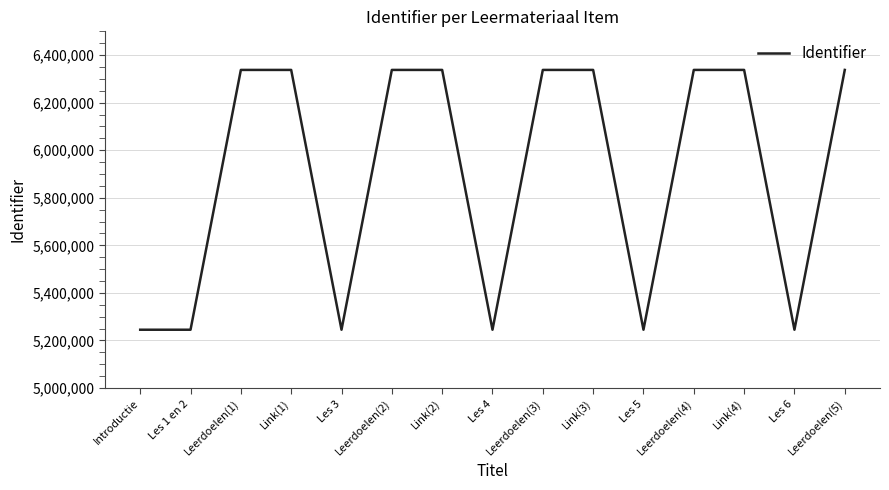

What is the difference between the maximum and minimum values?

1092553